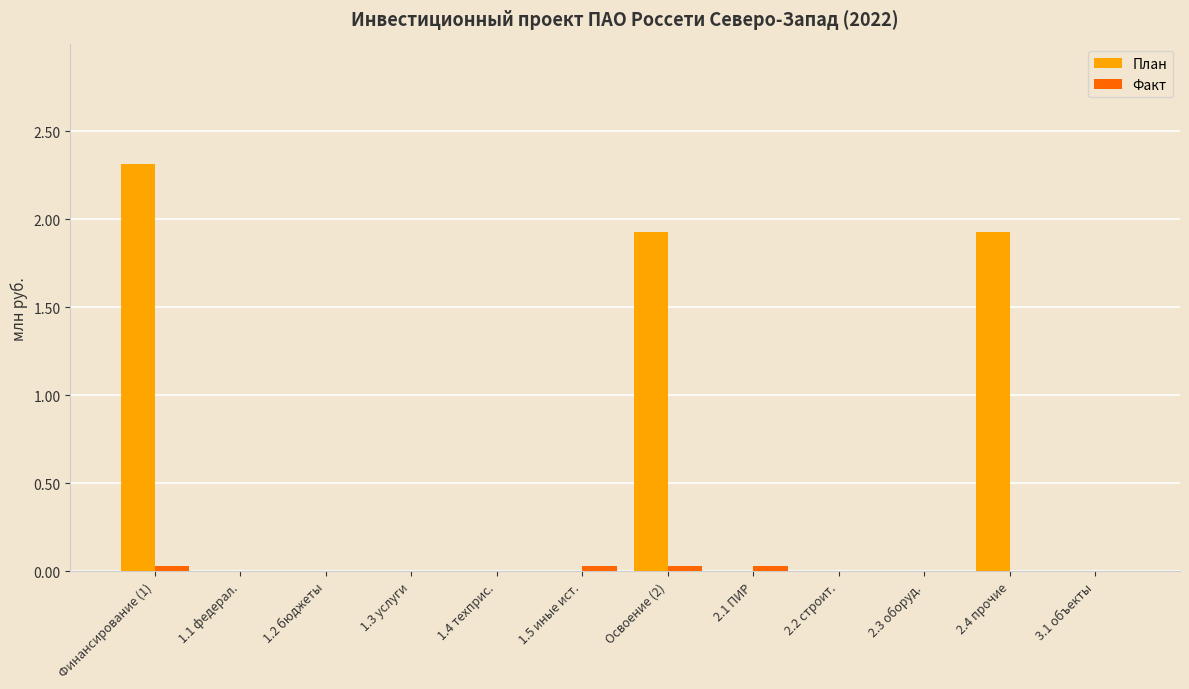

What is the maximum value shown in the chart?

2.3